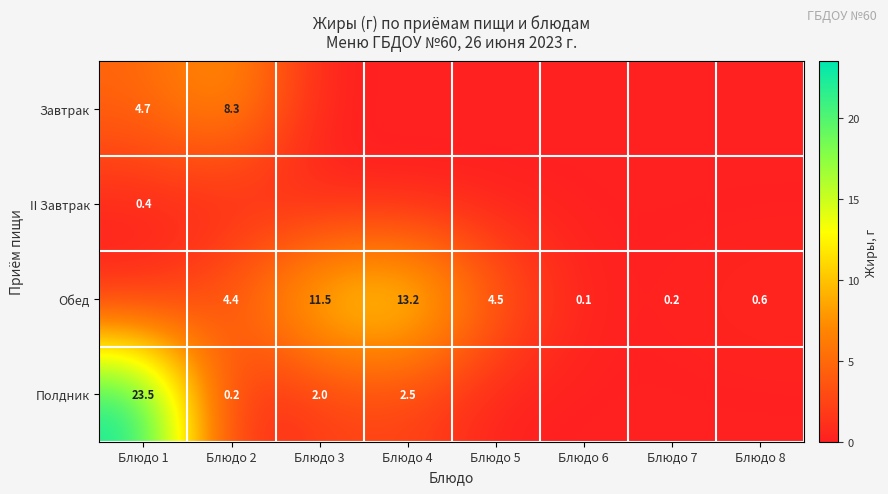

What is the sum of the Обед values at Блюдо 2 and Блюдо 5?

8.9